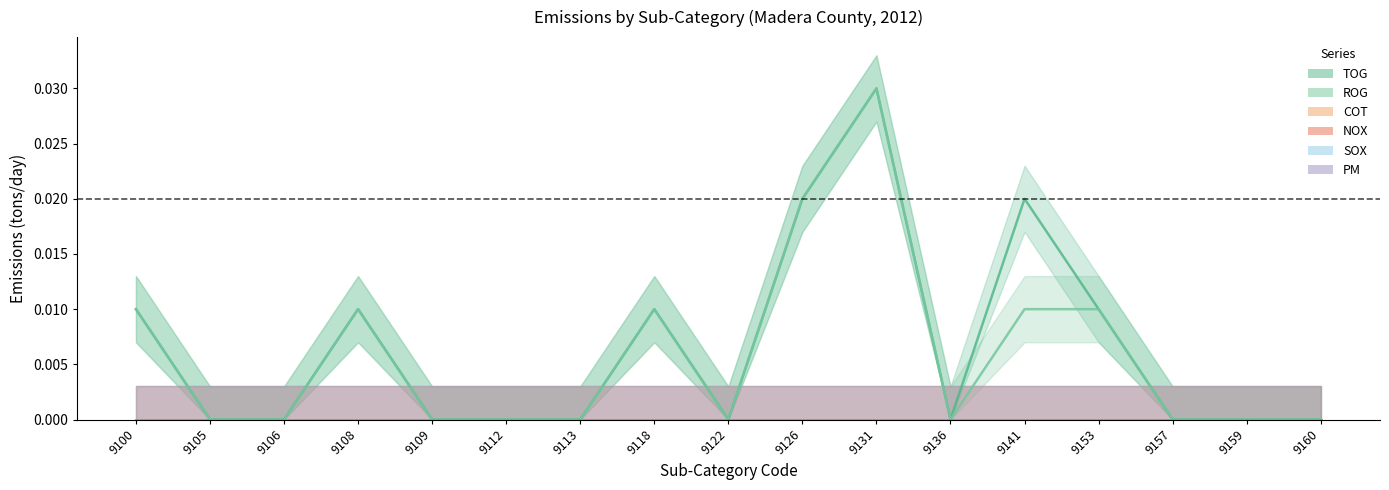

True or false: NOX and PM cross at least once.

False